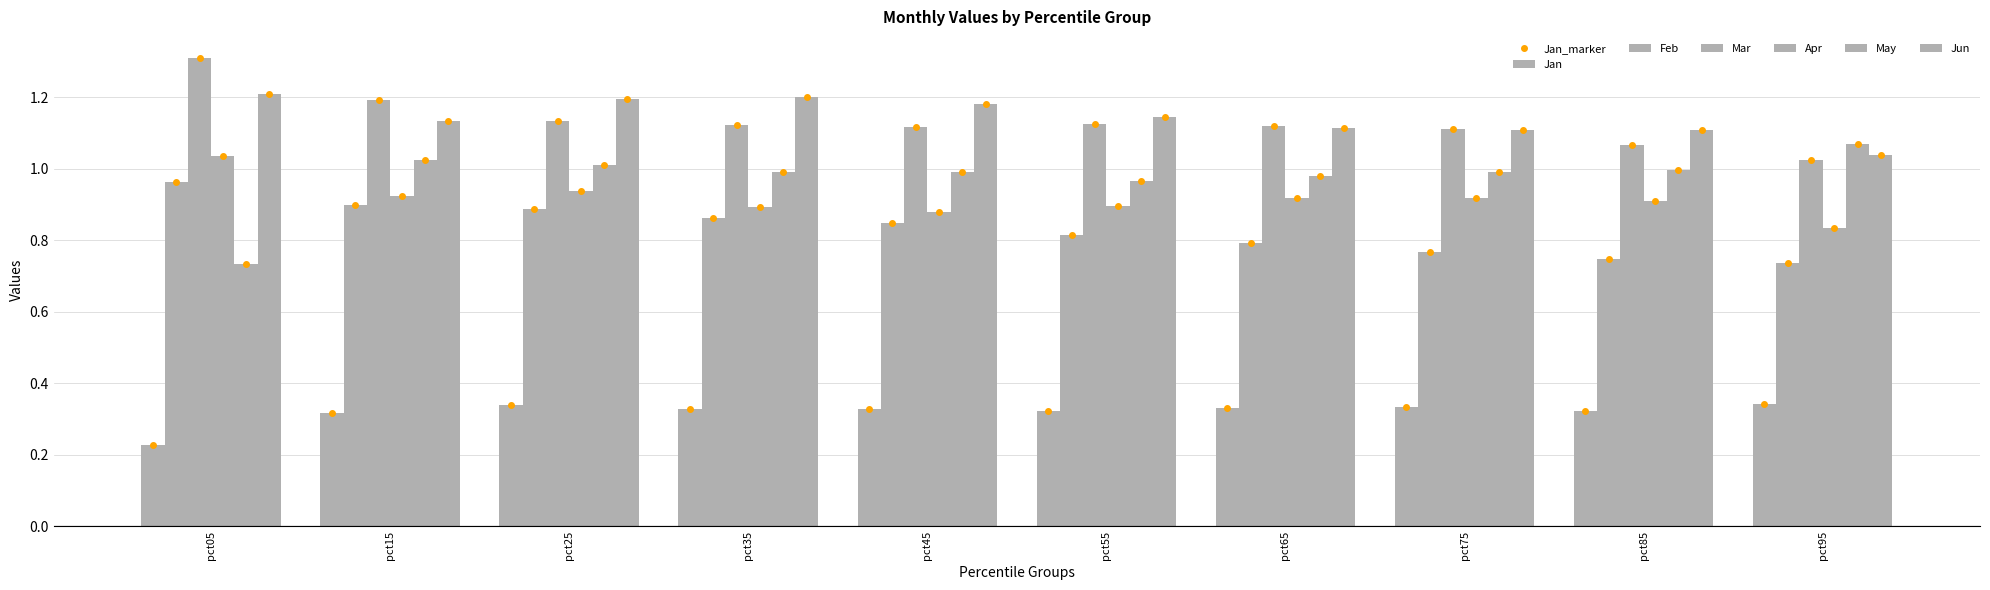

What is the sum of the May values at pct15 and pct05?

1.8